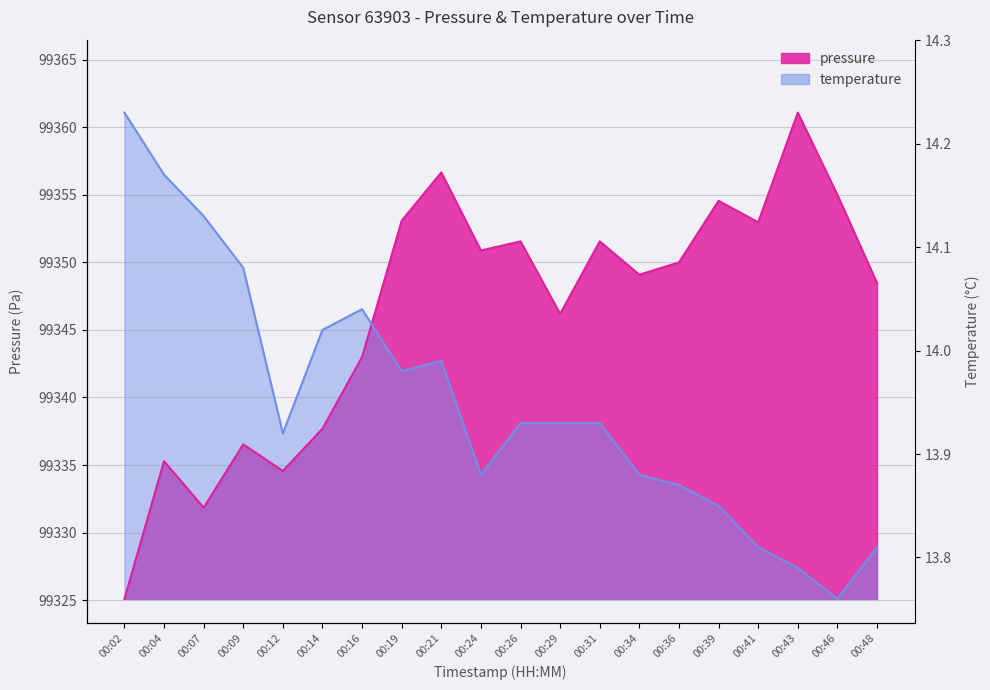

How many interior local peaks does the temperature series have?

2